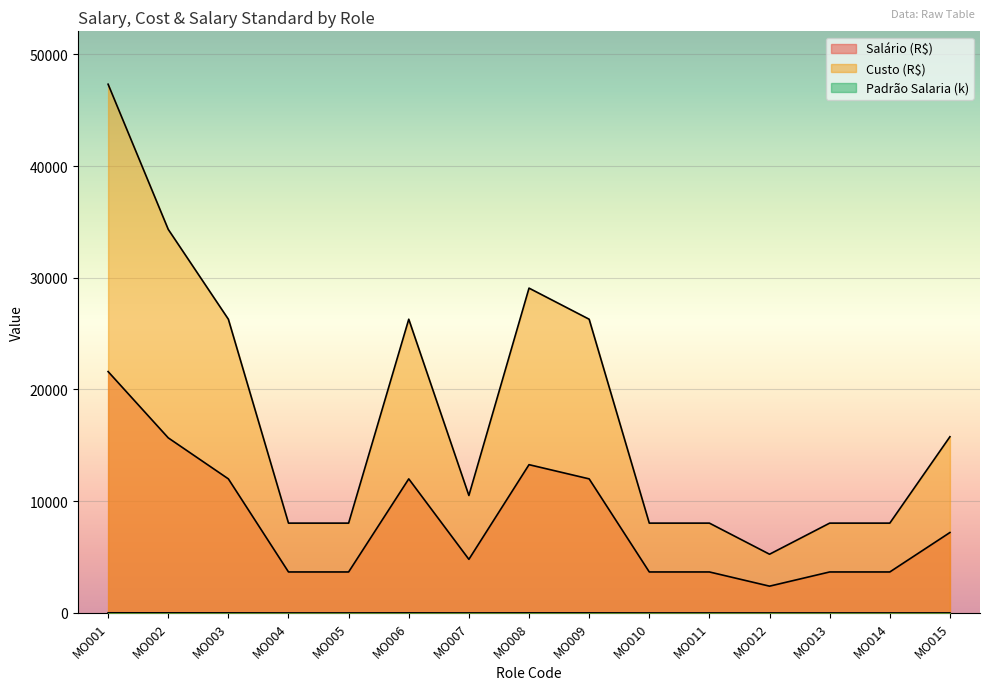

What is the sum of the Custo (R$) values at MO011 and MO010?

16082.8